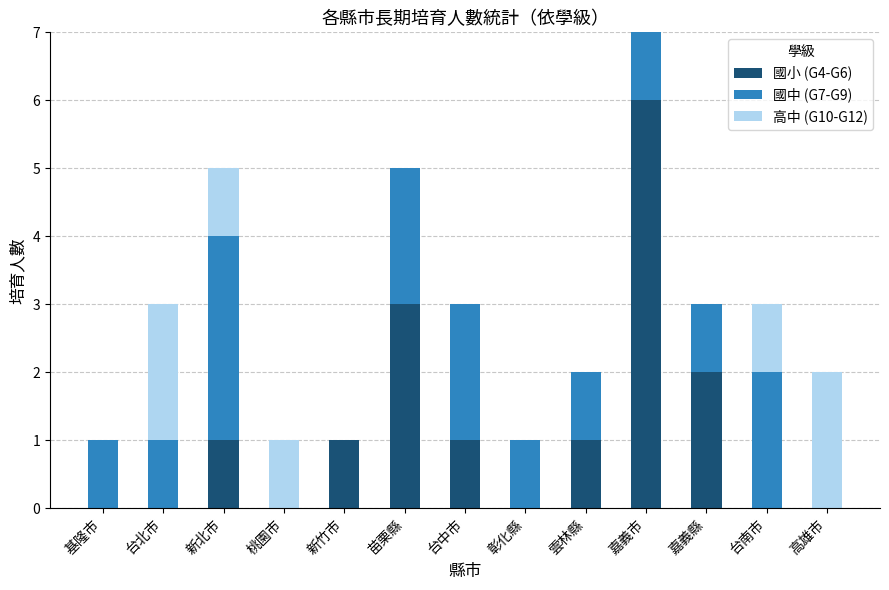

What is the total value across all series at 新北市?

5